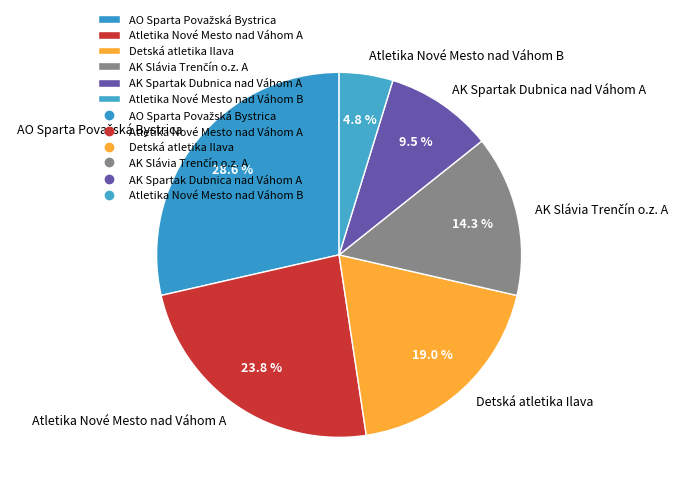

Does any single category account for the majority?

No